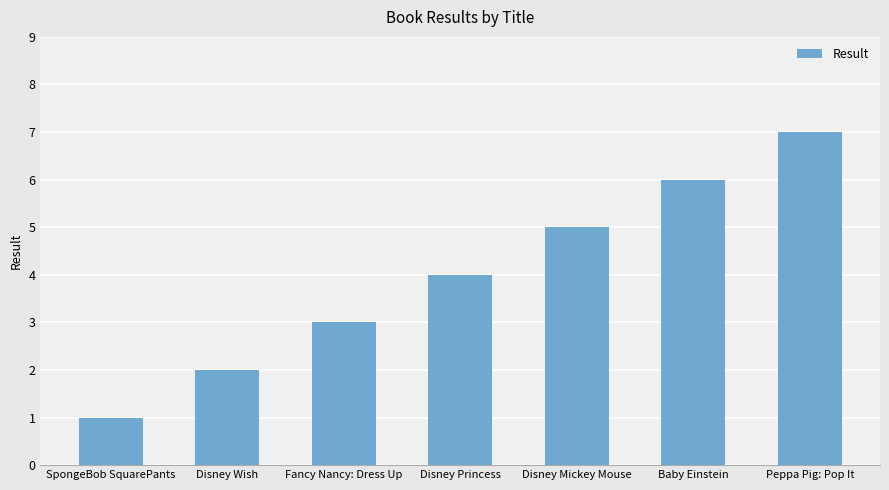

List the labels in order of value, smallest first.

SpongeBob SquarePants, Disney Wish, Fancy Nancy: Dress Up, Disney Princess, Disney Mickey Mouse, Baby Einstein, Peppa Pig: Pop It